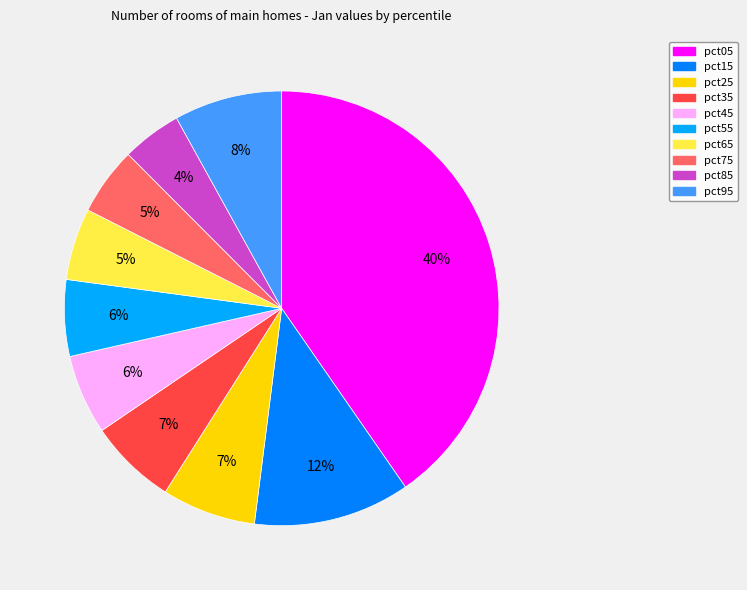

Which category has the biggest portion of the pie?

pct05